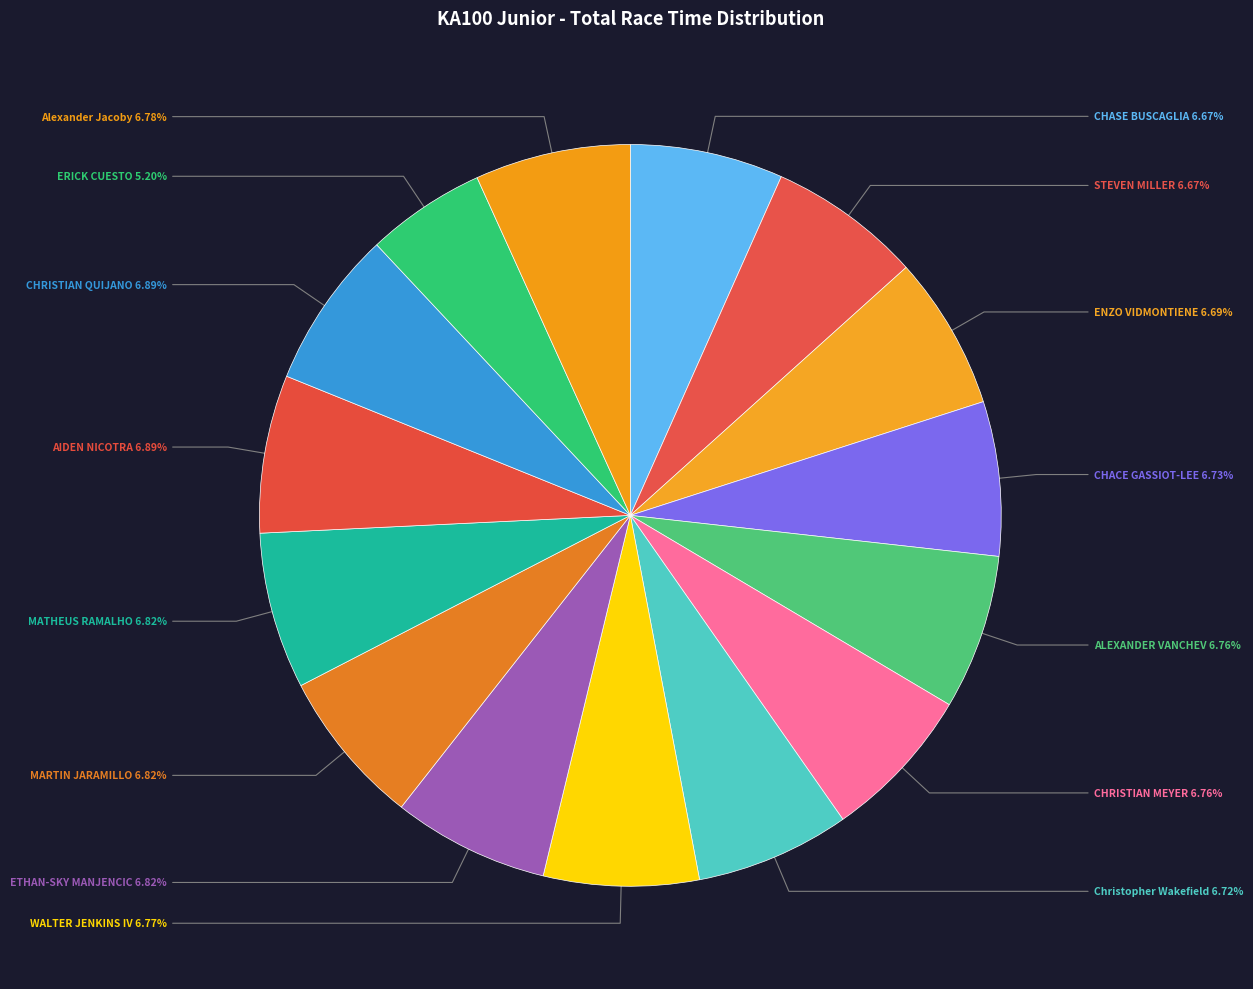

How many segments does this pie chart have?

15